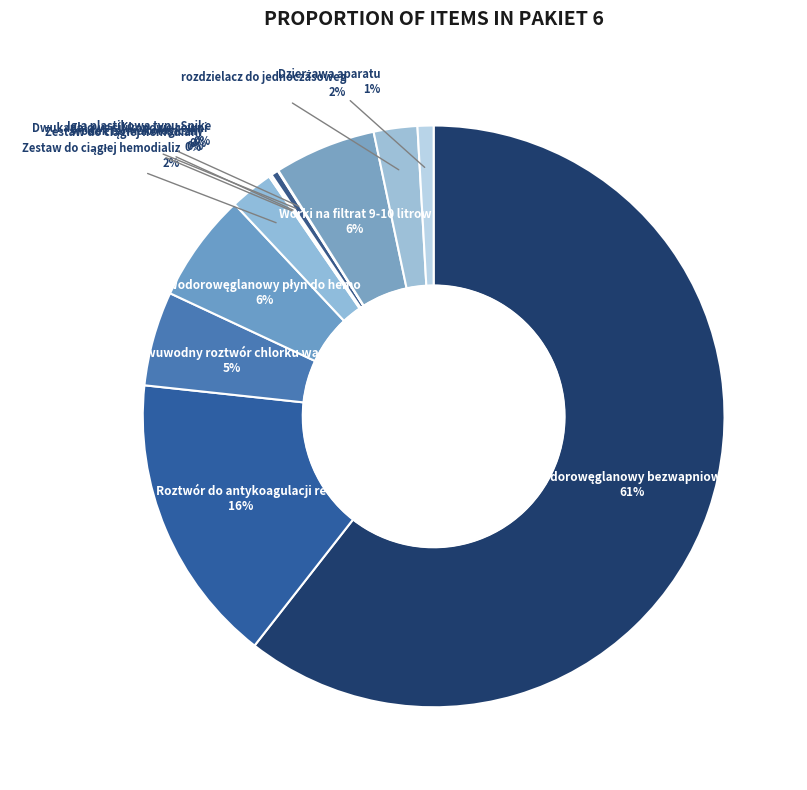

How many segments does this pie chart have?

12